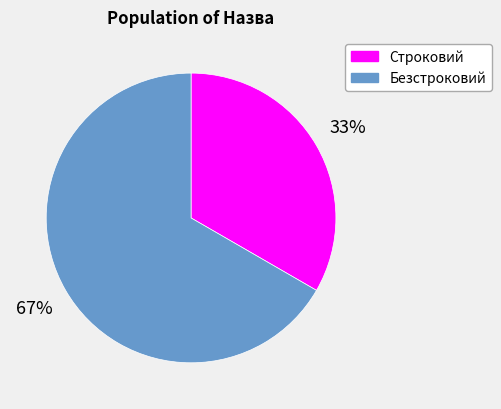

Count the number of slices in the pie.

2